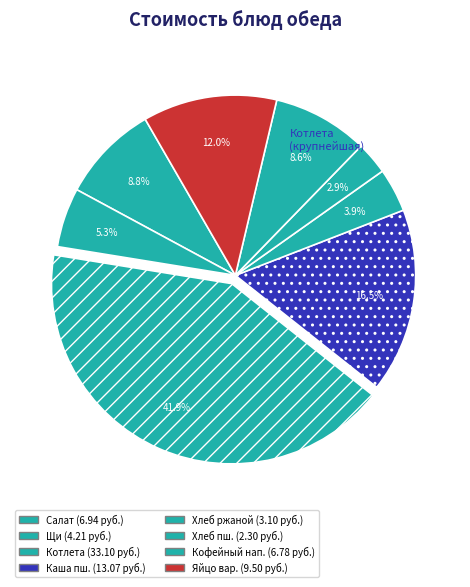

Rank the categories by value from highest to lowest.

Котлета мясная, Каша пшеничная, Яйцо вареное, Салат из свежих огурцов и помидор, Кофейный напиток, Щи из свежей капусты, хлеб ржаной, хлеб пшеничный